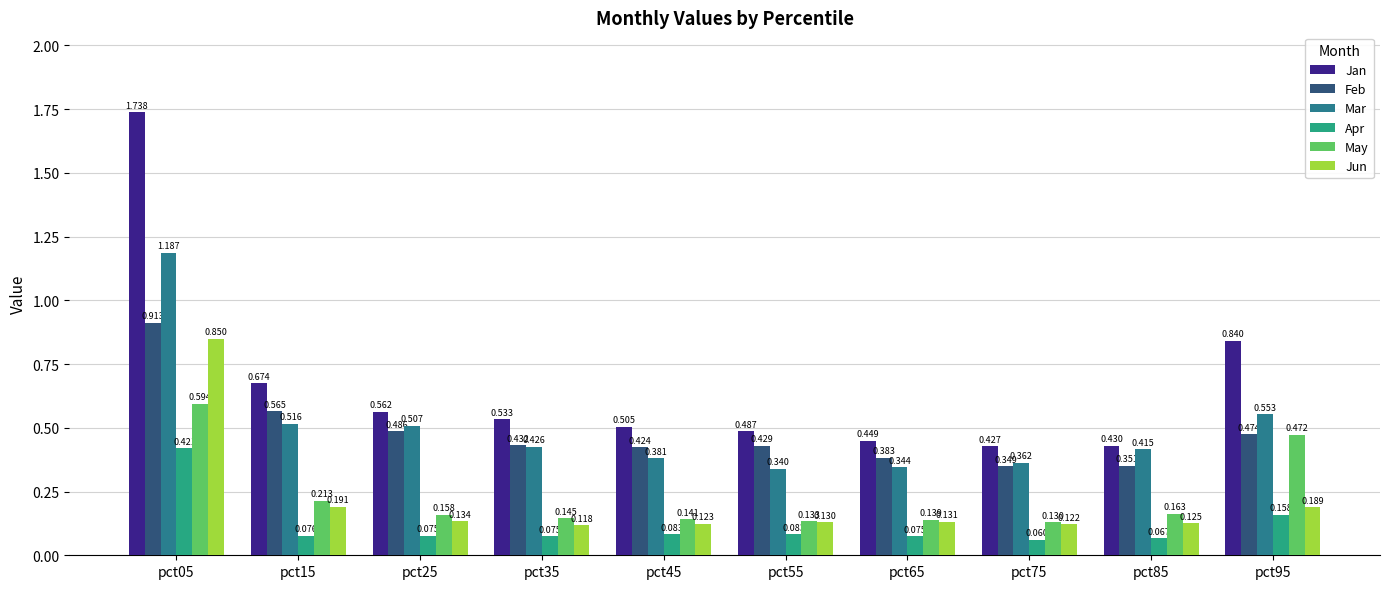

List the series in order of their peak value, lowest first.

Apr, May, Jun, Feb, Mar, Jan